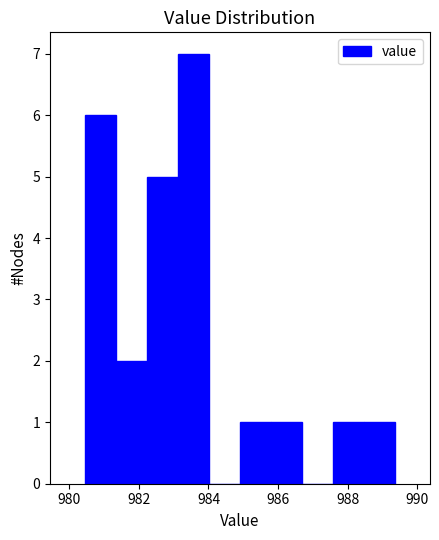

Reading left to right, transcribe this chart: for each bar, give the range it covers on the x-axis and its height. Neither the bar edges nor the heights are printed on the chart, so give them approximately, as read against the axes.

980.4 to 981.4: 6
981.4 to 982.2: 2
982.2 to 983.2: 5
983.2 to 984.0: 7
984.0 to 985.0: 0
985.0 to 985.8: 1
985.8 to 986.6: 1
986.6 to 987.6: 0
987.6 to 988.4: 1
988.4 to 989.4: 1